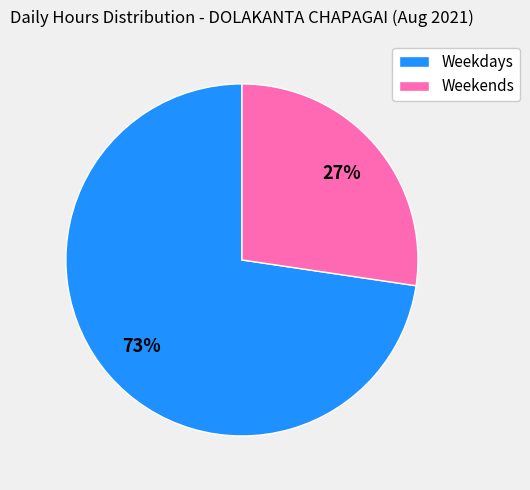

Rank the categories by value from lowest to highest.

Weekends, Weekdays